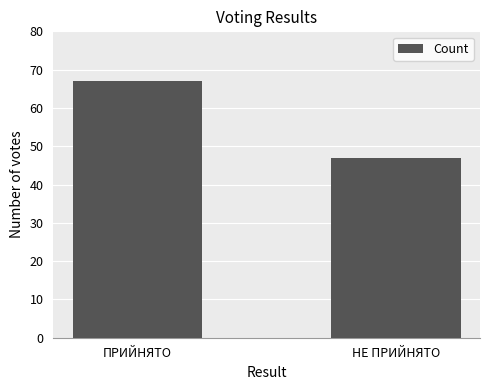

How many series are shown in this chart?

1